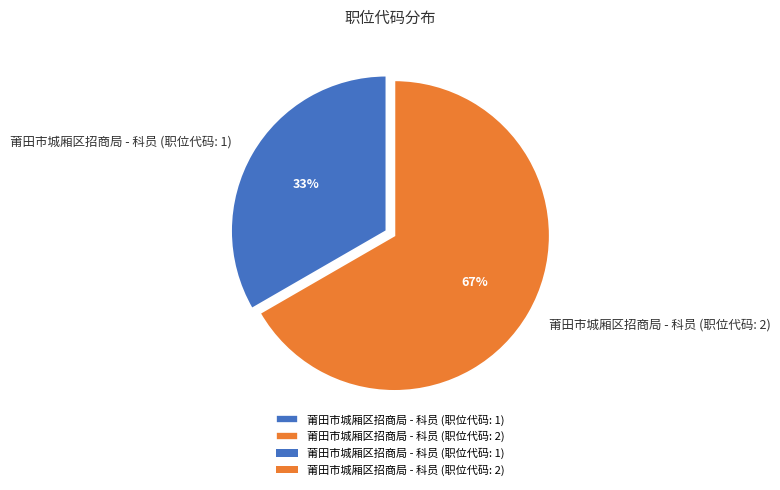

True or false: 莆田市城厢区招商局 - 科员 (职位代码: 1) accounts for 33% of the total.

True